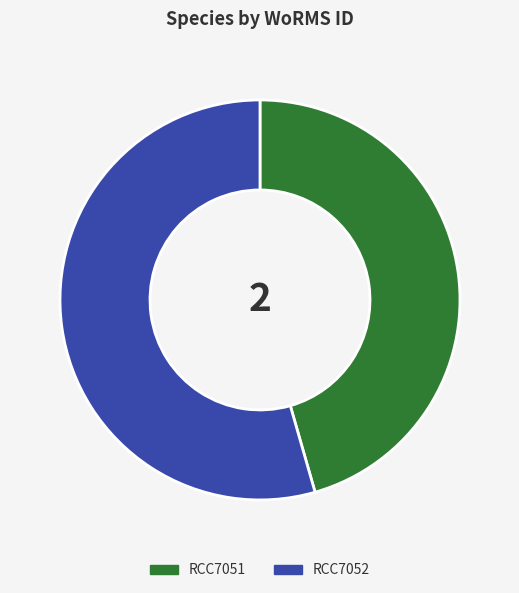

Does RCC7052 account for over 50% of the chart?

Yes